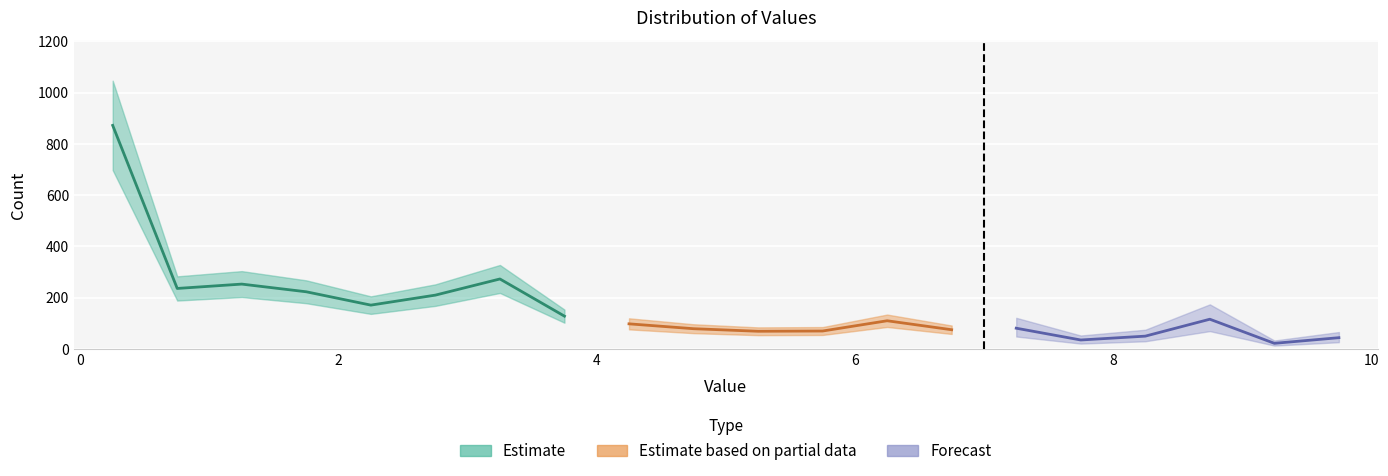

Reading left to right, list all the values displayed in this chart.

0.25=872	0.75=236	1.25=253	1.75=223	2.25=171	2.75=210	3.25=273	3.75=128	4.25=98	4.75=79	5.25=69	5.75=70	6.25=110	6.75=75	7.25=81	7.75=35	8.25=50	8.75=116	9.25=22	9.75=44